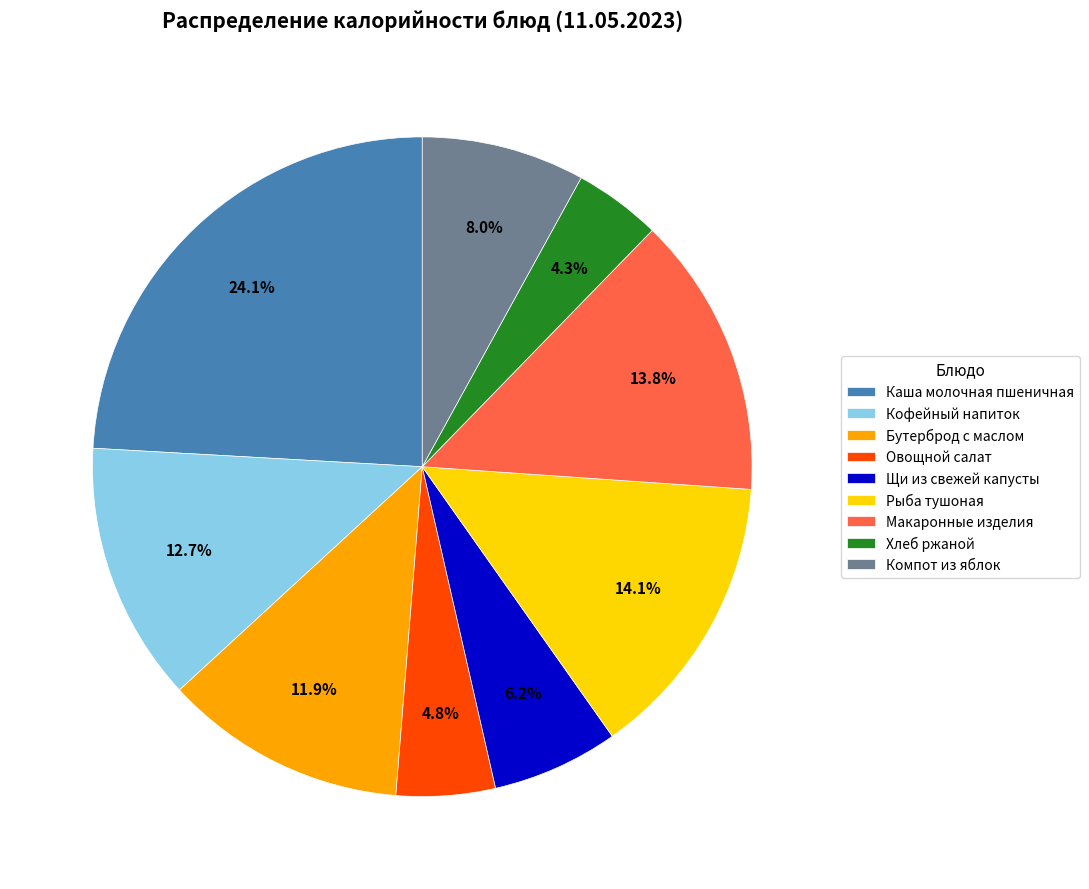

To the nearest percent, what portion does Макаронные изделия represent?

14%